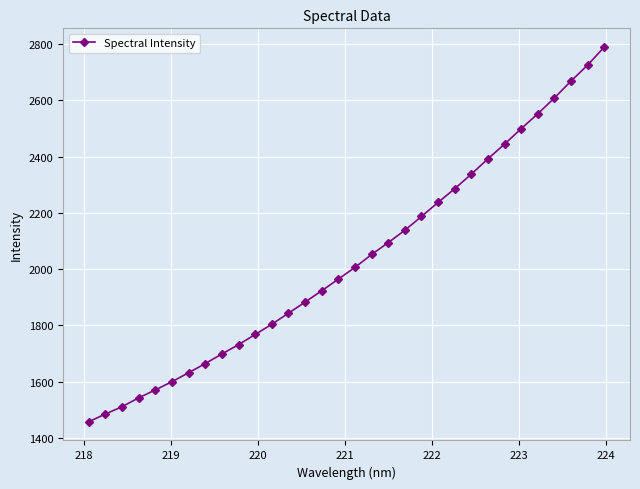

What is the average value?

2034.3